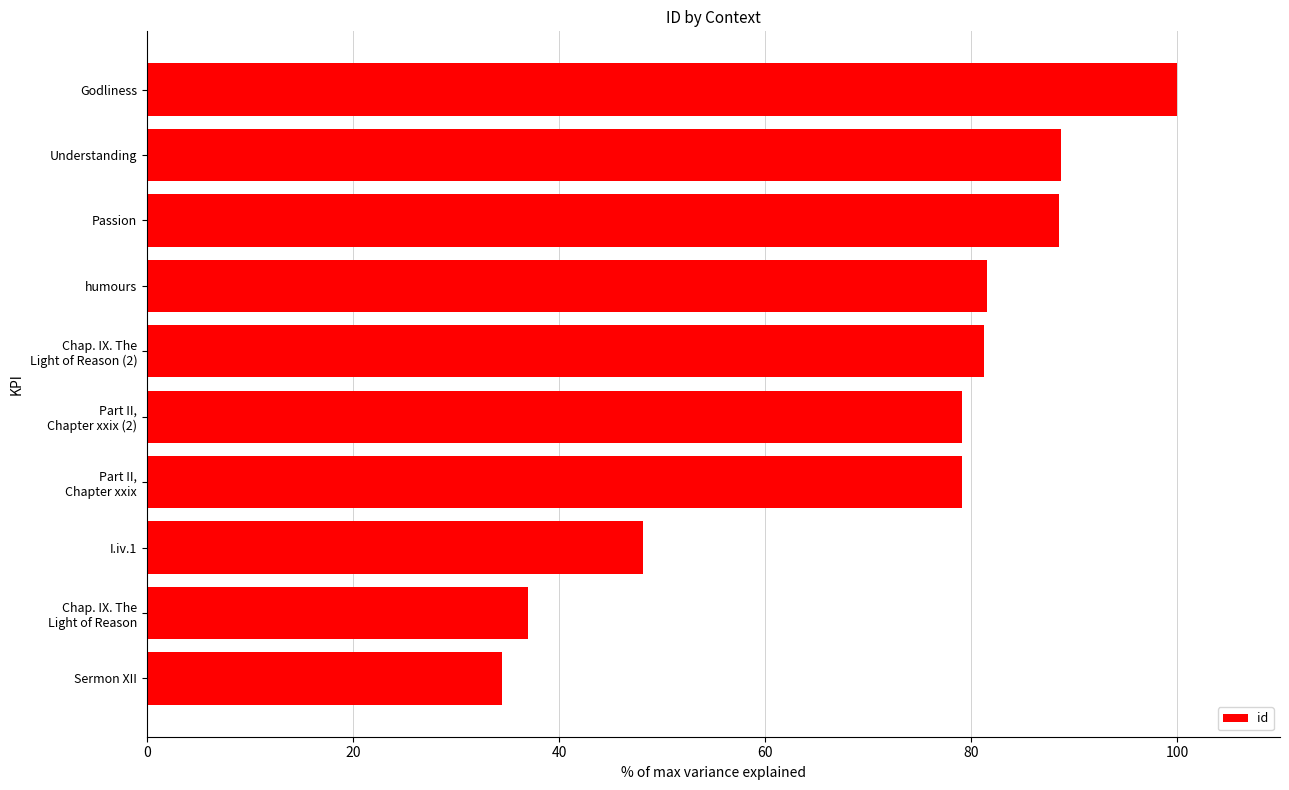

What is the difference between the maximum and minimum values?

65.5